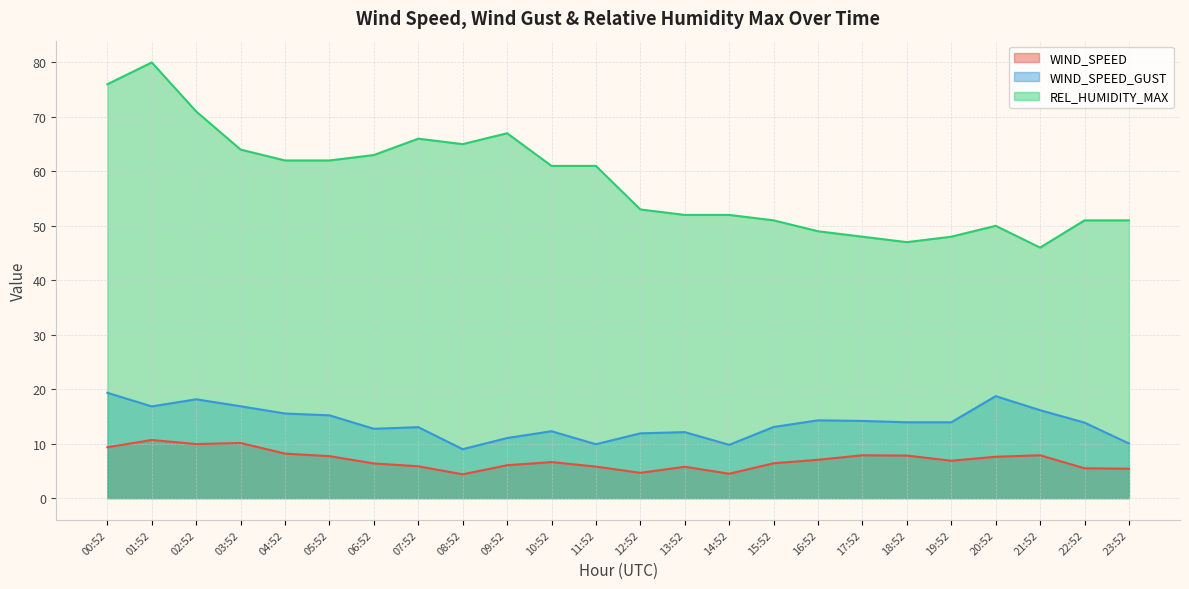

What is the value of the REL_HUMIDITY_MAX point at the 15th from the left?

52.0